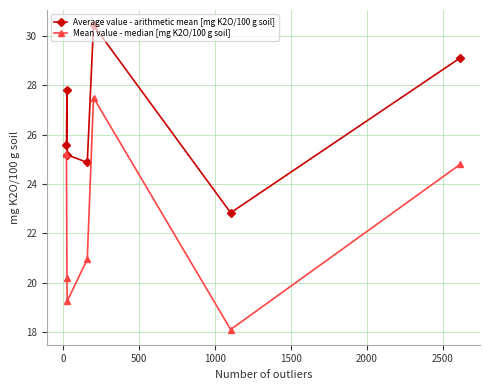

List the series in order of their overall mean, lowest first.

Mean value - median [mg K2O/100 g soil], Average value - arithmetic mean [mg K2O/100 g soil]